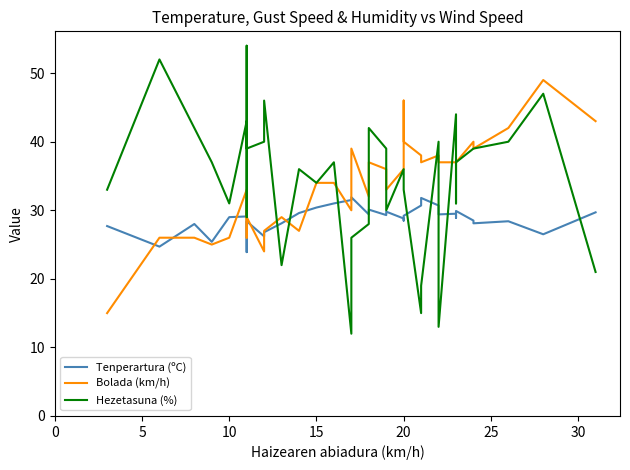

Reading left to right, extract all data points from this chart.

Tenperartura (ºC): 27.7	24.7	28.0	25.4	29.0	29.1	31.9	23.9	28.4	26.2	26.8	28.1	29.6	30.4	31.0	31.5	31.9	29.4	30.1	29.3	29.8	28.8	28.5	29.2	30.7	31.8	30.7	29.4	29.5	28.9	29.9	28.5	28.1	28.4	26.5	29.7
Bolada (km/h): 15.0	26.0	26.0	25.0	26.0	33.0	26.0	30.0	29.0	24.0	27.0	29.0	27.0	34.0	34.0	30.0	39.0	32.0	37.0	36.0	33.0	36.0	46.0	40.0	38.0	37.0	38.0	37.0	37.0	37.0	37.0	40.0	39.0	42.0	49.0	43.0
Hezetasuna (%): 33.0	52.0	42.0	37.0	31.0	43.0	29.0	54.0	39.0	40.0	46.0	22.0	36.0	34.0	37.0	12.0	26.0	28.0	42.0	39.0	30.0	36.0	35.0	33.0	15.0	19.0	40.0	13.0	44.0	31.0	37.0	39.0	39.0	40.0	47.0	21.0